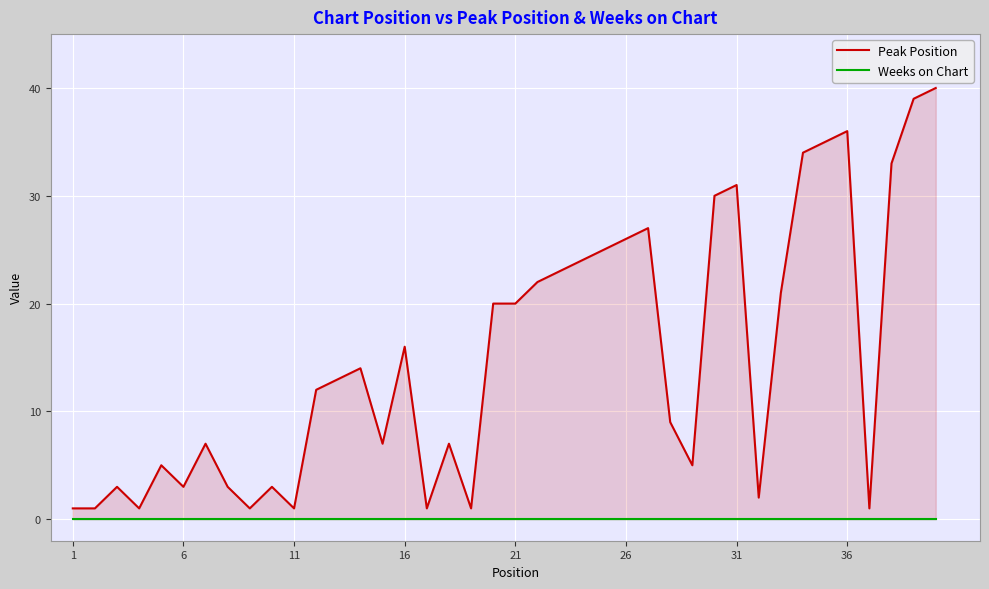

The Peak Position series shows 2 at 36. True or false?

False